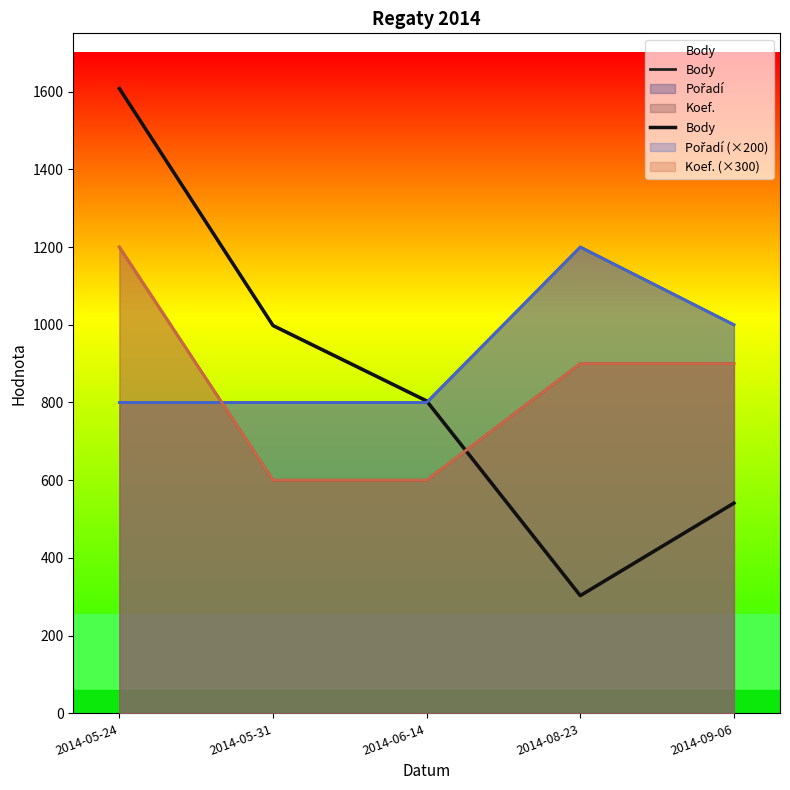

At which label does the data first exceed 804?

2014-05-24